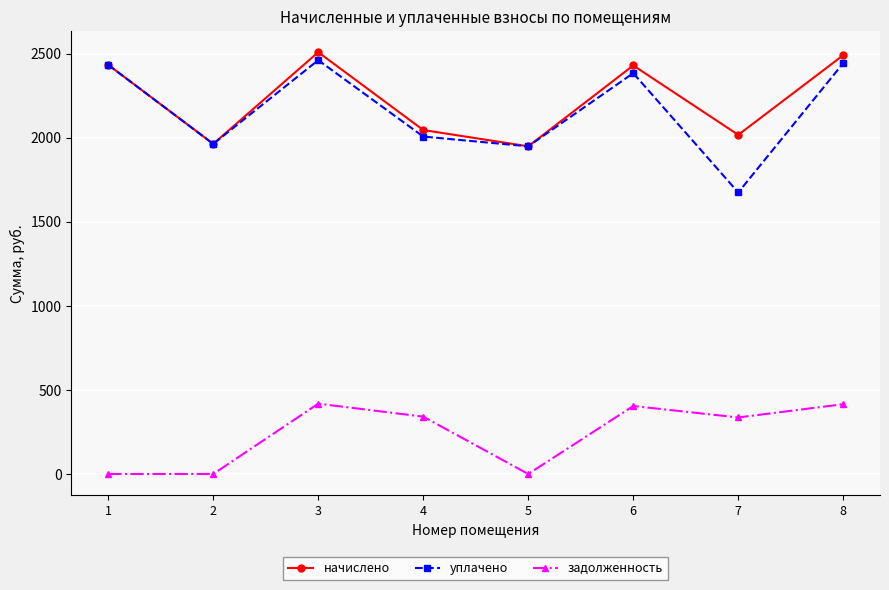

True or false: задолженность has more than 0 interior local peaks.

True